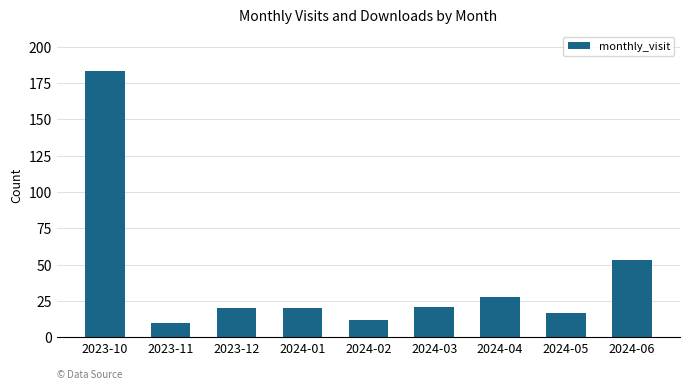

What is the difference between the second highest and minimum values?

43